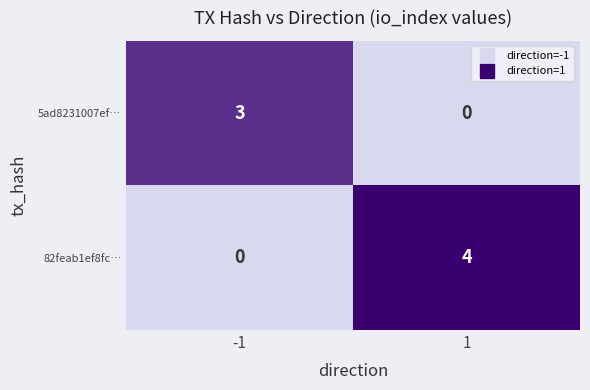

What is the total value across all series at -1?

3